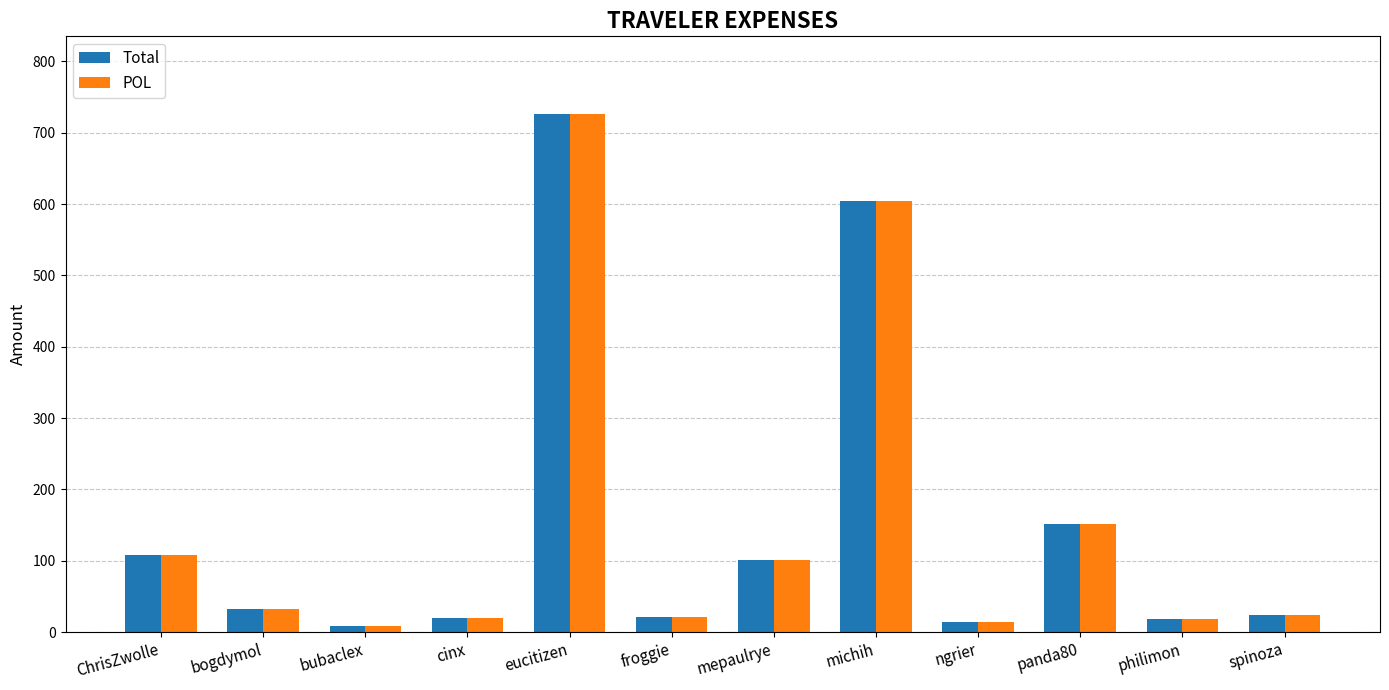

What is the total value across all series at eucitizen?

1452.4